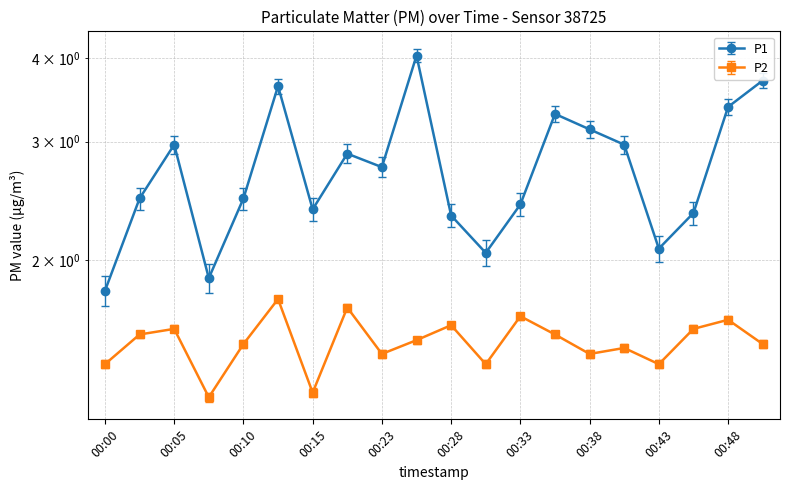

Which category has the lowest value in the P2 series?

00:08